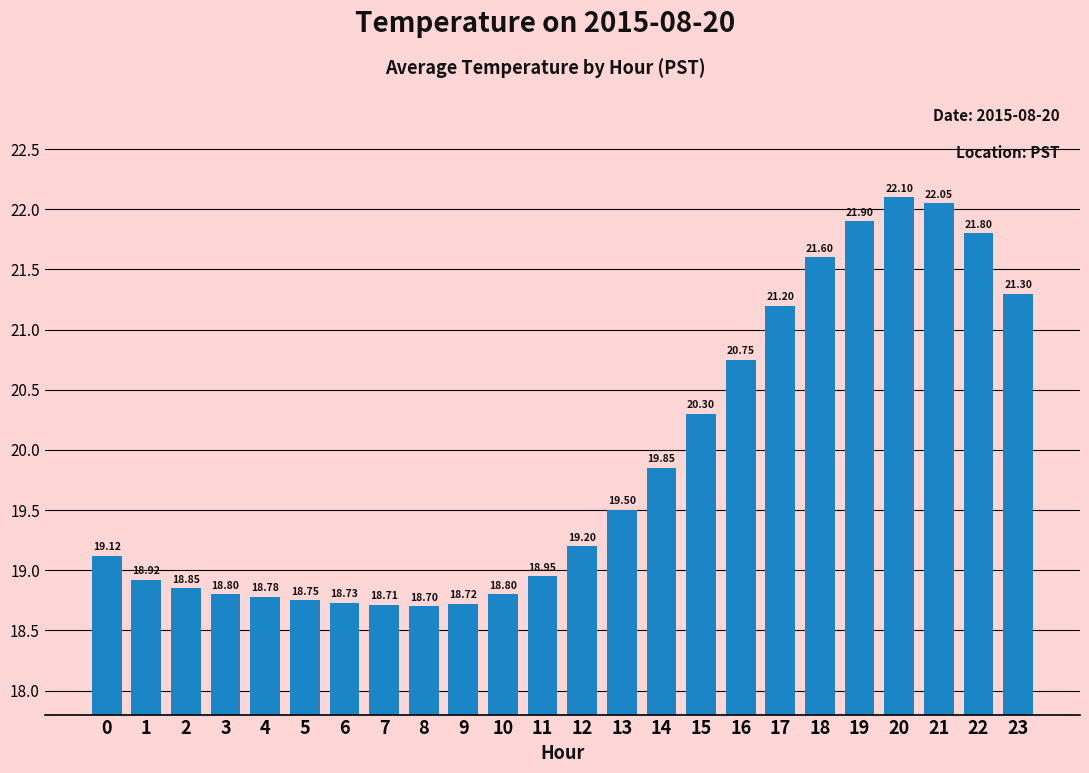

What is the average value?

19.9